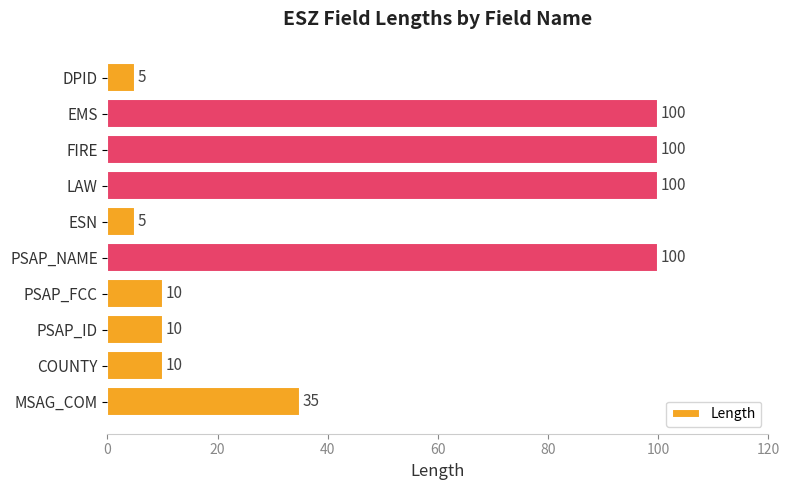

Reading bottom to top, list all the values displayed in this chart.

35	10	10	10	100	5	100	100	100	5